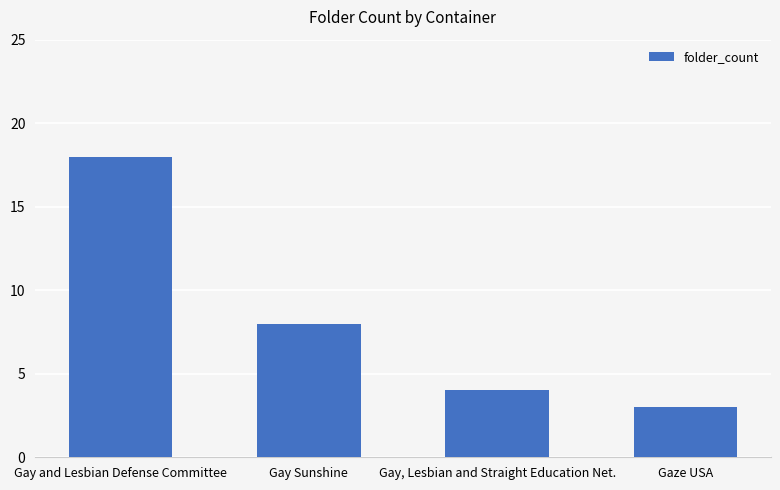

Which label corresponds to the smallest value in the chart?

Gaze USA